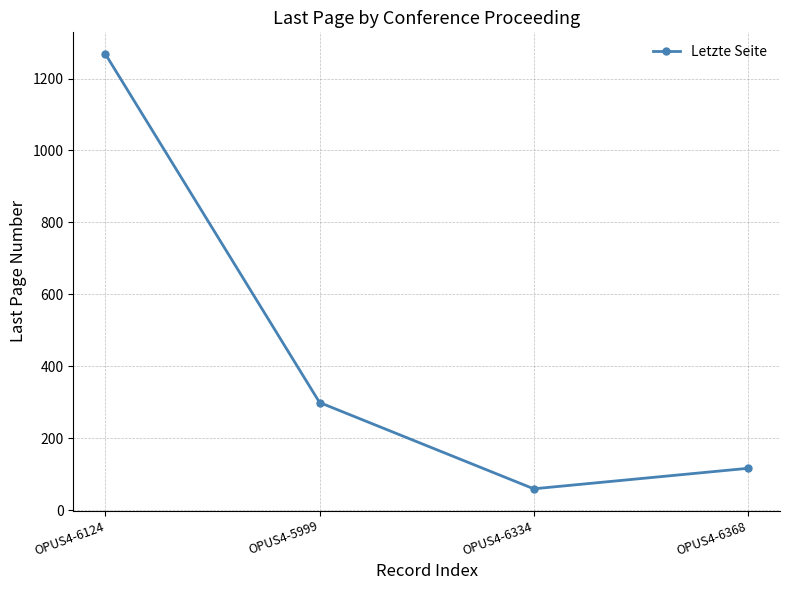

What is the smallest value displayed?

59